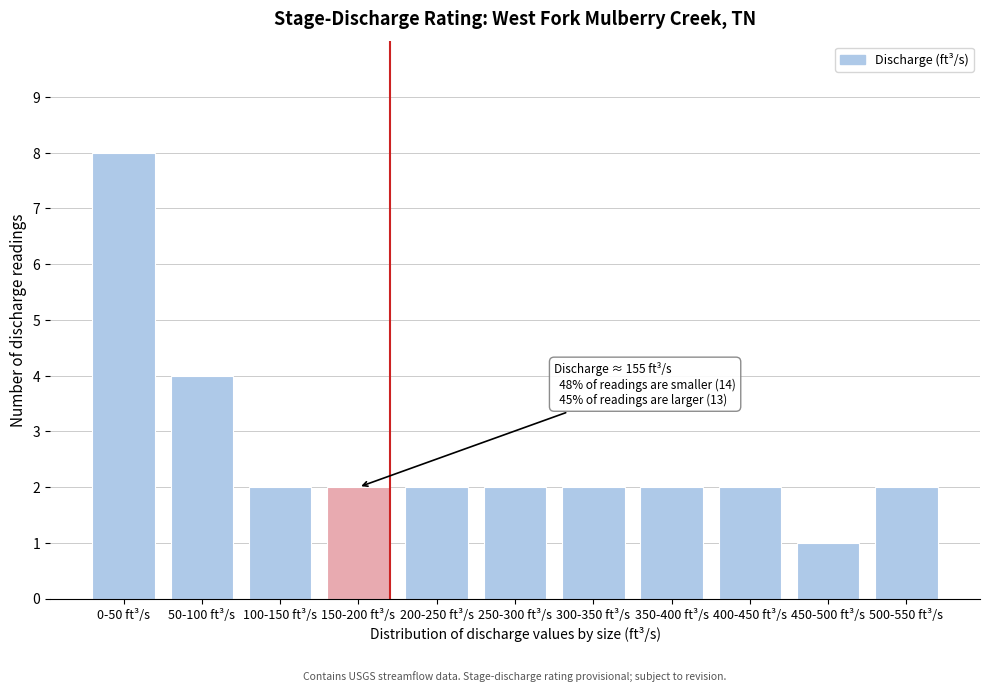

Reading left to right, list all the values displayed in this chart.

0-50 ft³/s=8	50-100 ft³/s=4	100-150 ft³/s=2	150-200 ft³/s=2	200-250 ft³/s=2	250-300 ft³/s=2	300-350 ft³/s=2	350-400 ft³/s=2	400-450 ft³/s=2	450-500 ft³/s=1	500-550 ft³/s=2